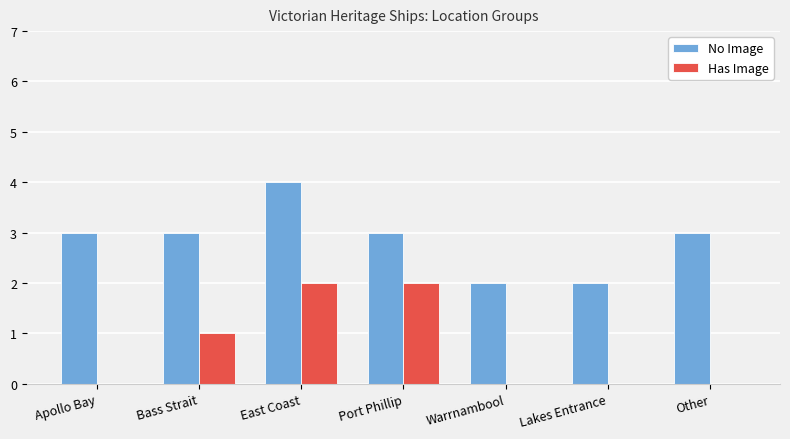

Where is Has Image nearest to the value 1?

Bass Strait